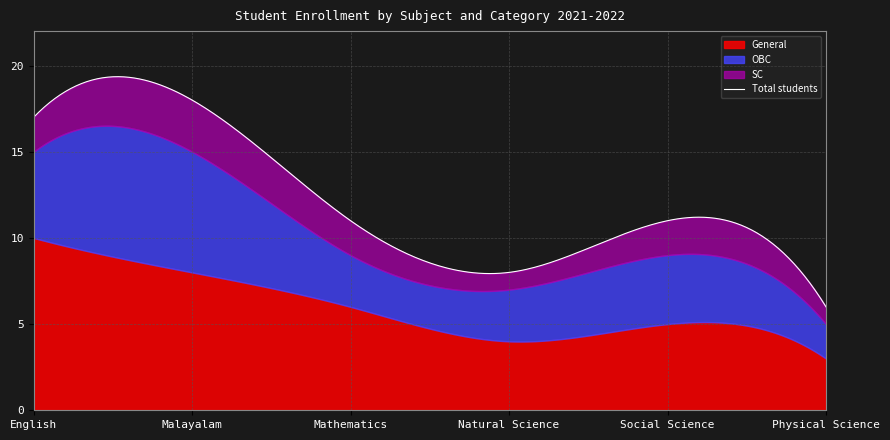

Which has a higher value, English or Malayalam?

English